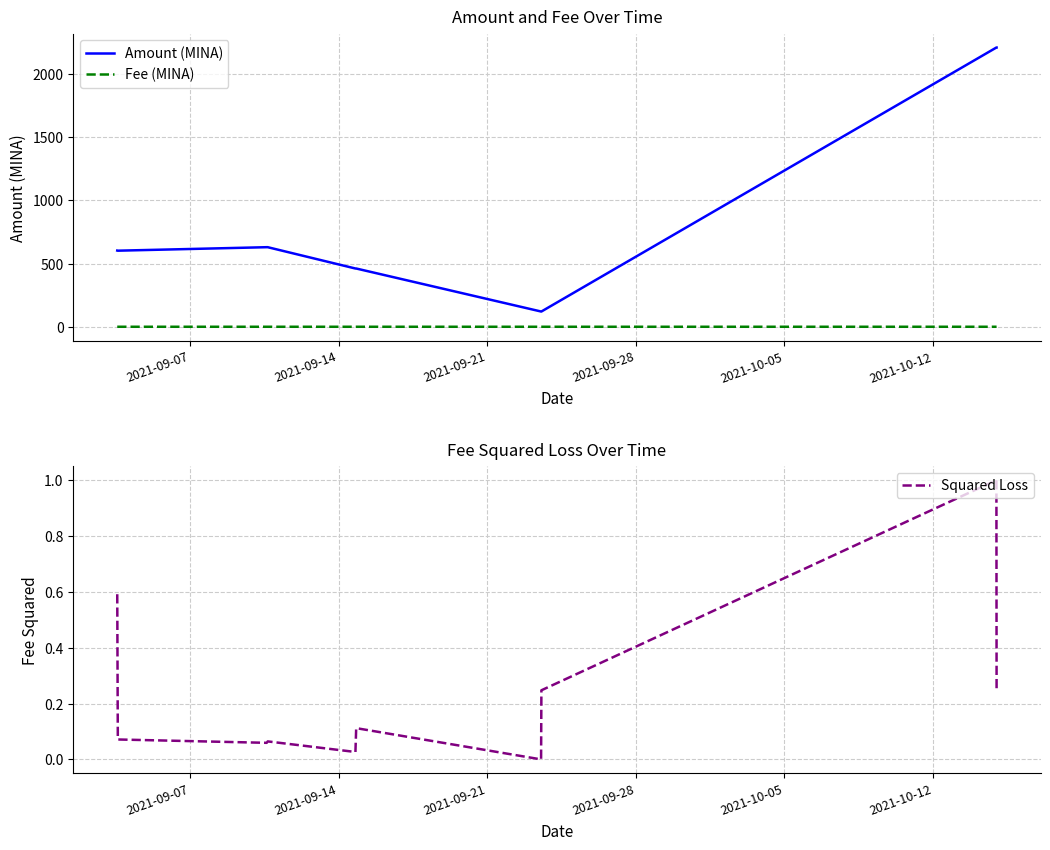

Reading right to left, transcribe all the data shown in this chart.

Amount (MINA): 2208.0	2208.0	120.5	120.5	460.6	460.6	629.1	629.1	601.5	602.6
Fee (MINA): 0.0	0.0	0.0	0.0	0.0	0.0	0.0	0.0	0.0	0.0
Squared Loss: 0.3	1.0	0.2	0.0	0.1	0.0	0.1	0.1	0.1	0.6